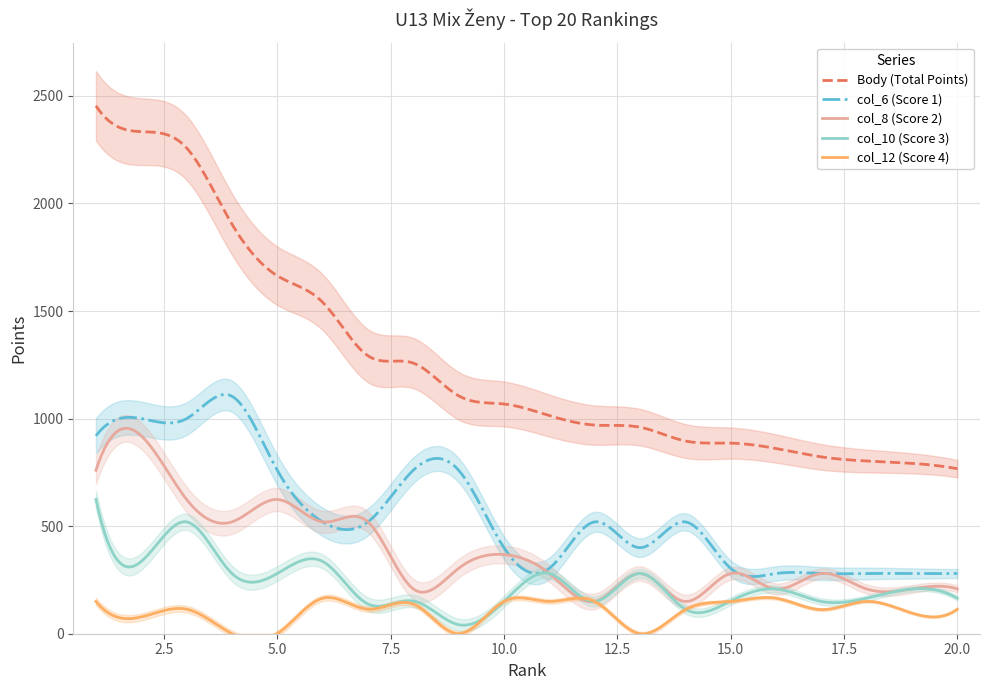

True or false: col_6 (Score 1) has a value of 1747 at 2.

False